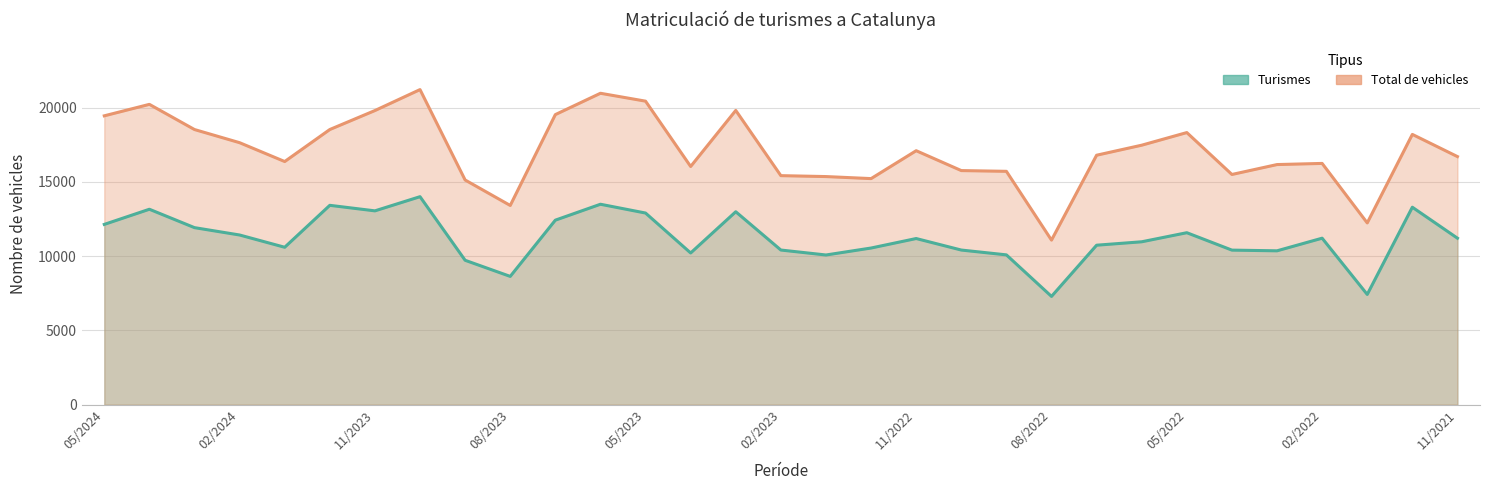

The Total de vehicles series shows 18523 at 12/2023. True or false?

True